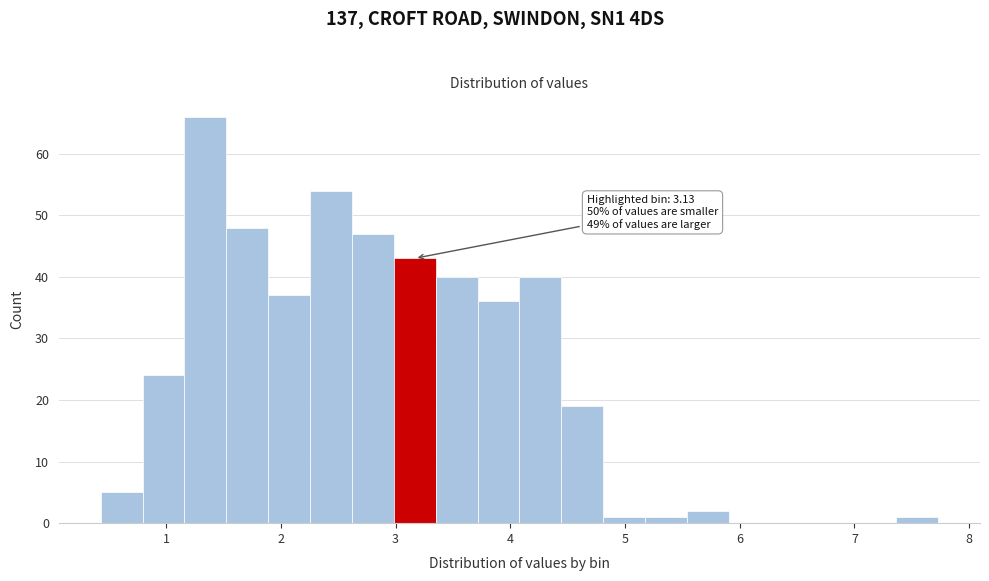

Read against the x-axis, roughly where is the centre of the tallest bar?

1.3